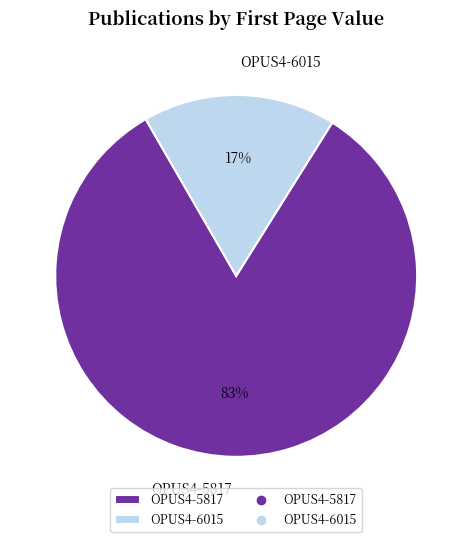

To the nearest percent, what is the combined percentage of OPUS4-5817 and OPUS4-6015?

100%